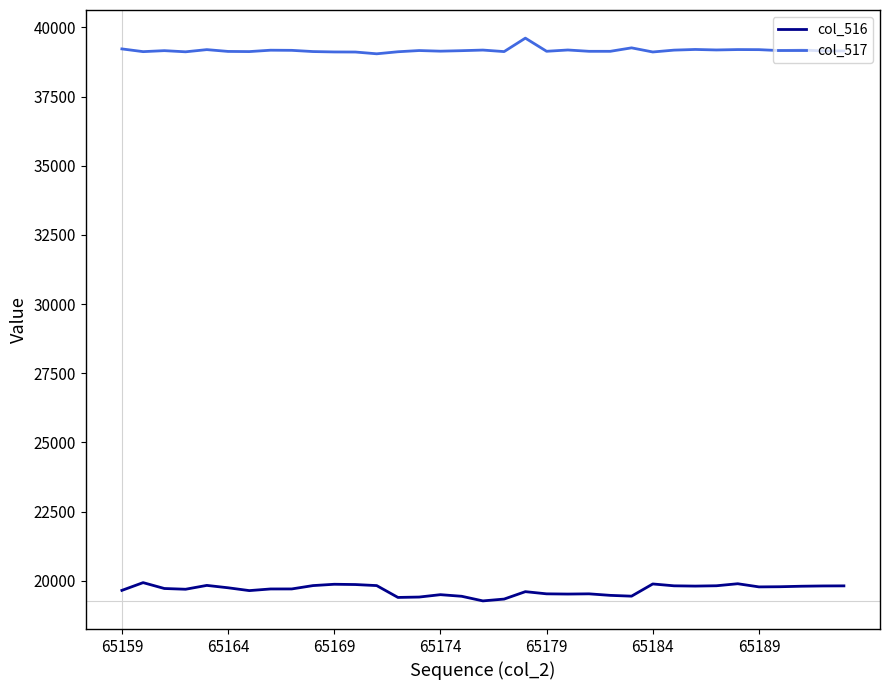

List the series in order of their overall mean, highest first.

col_517, col_516